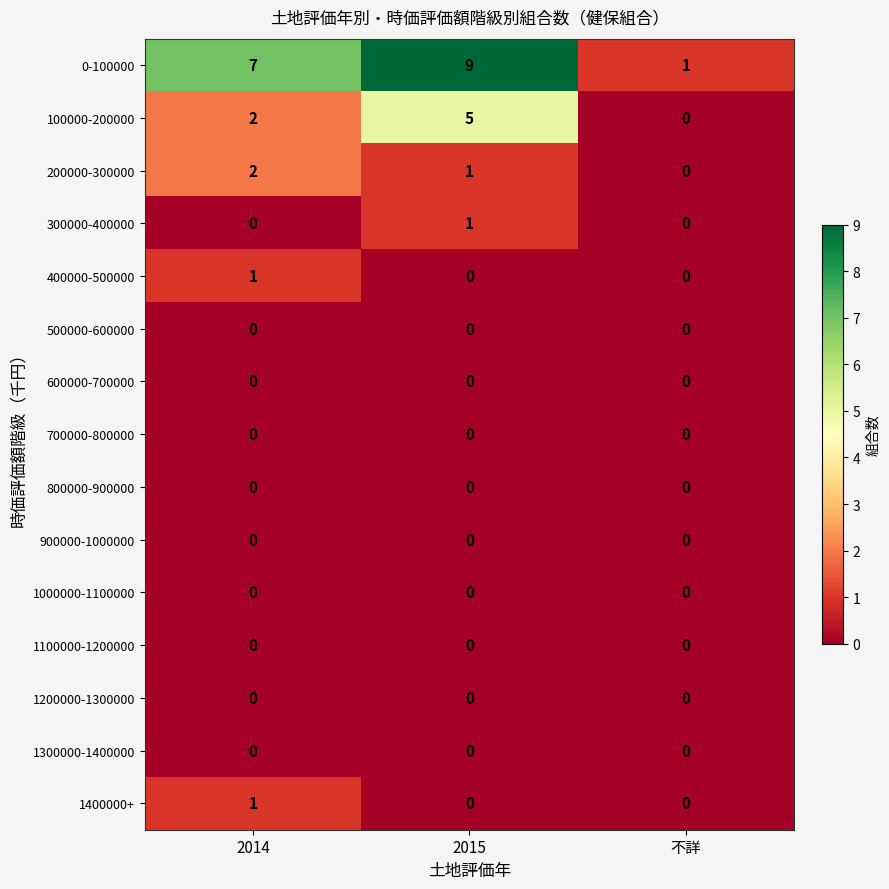

At how many categories does at least one series exceed 3?

2